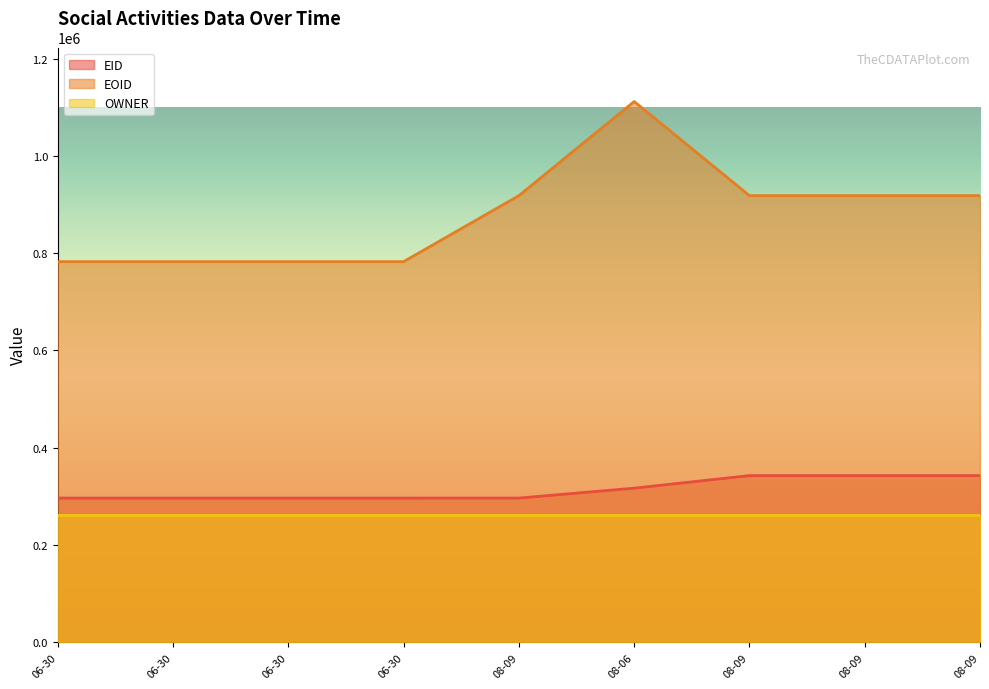

Is it true that EID equals 179209 at 08-09?

False